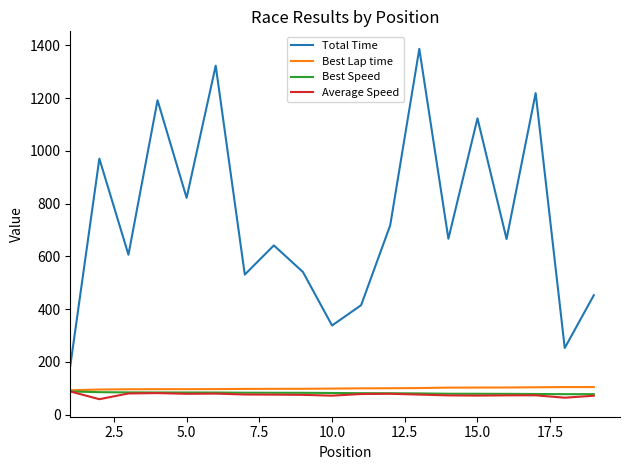

True or false: Total Time and Best Speed cross at least once.

False